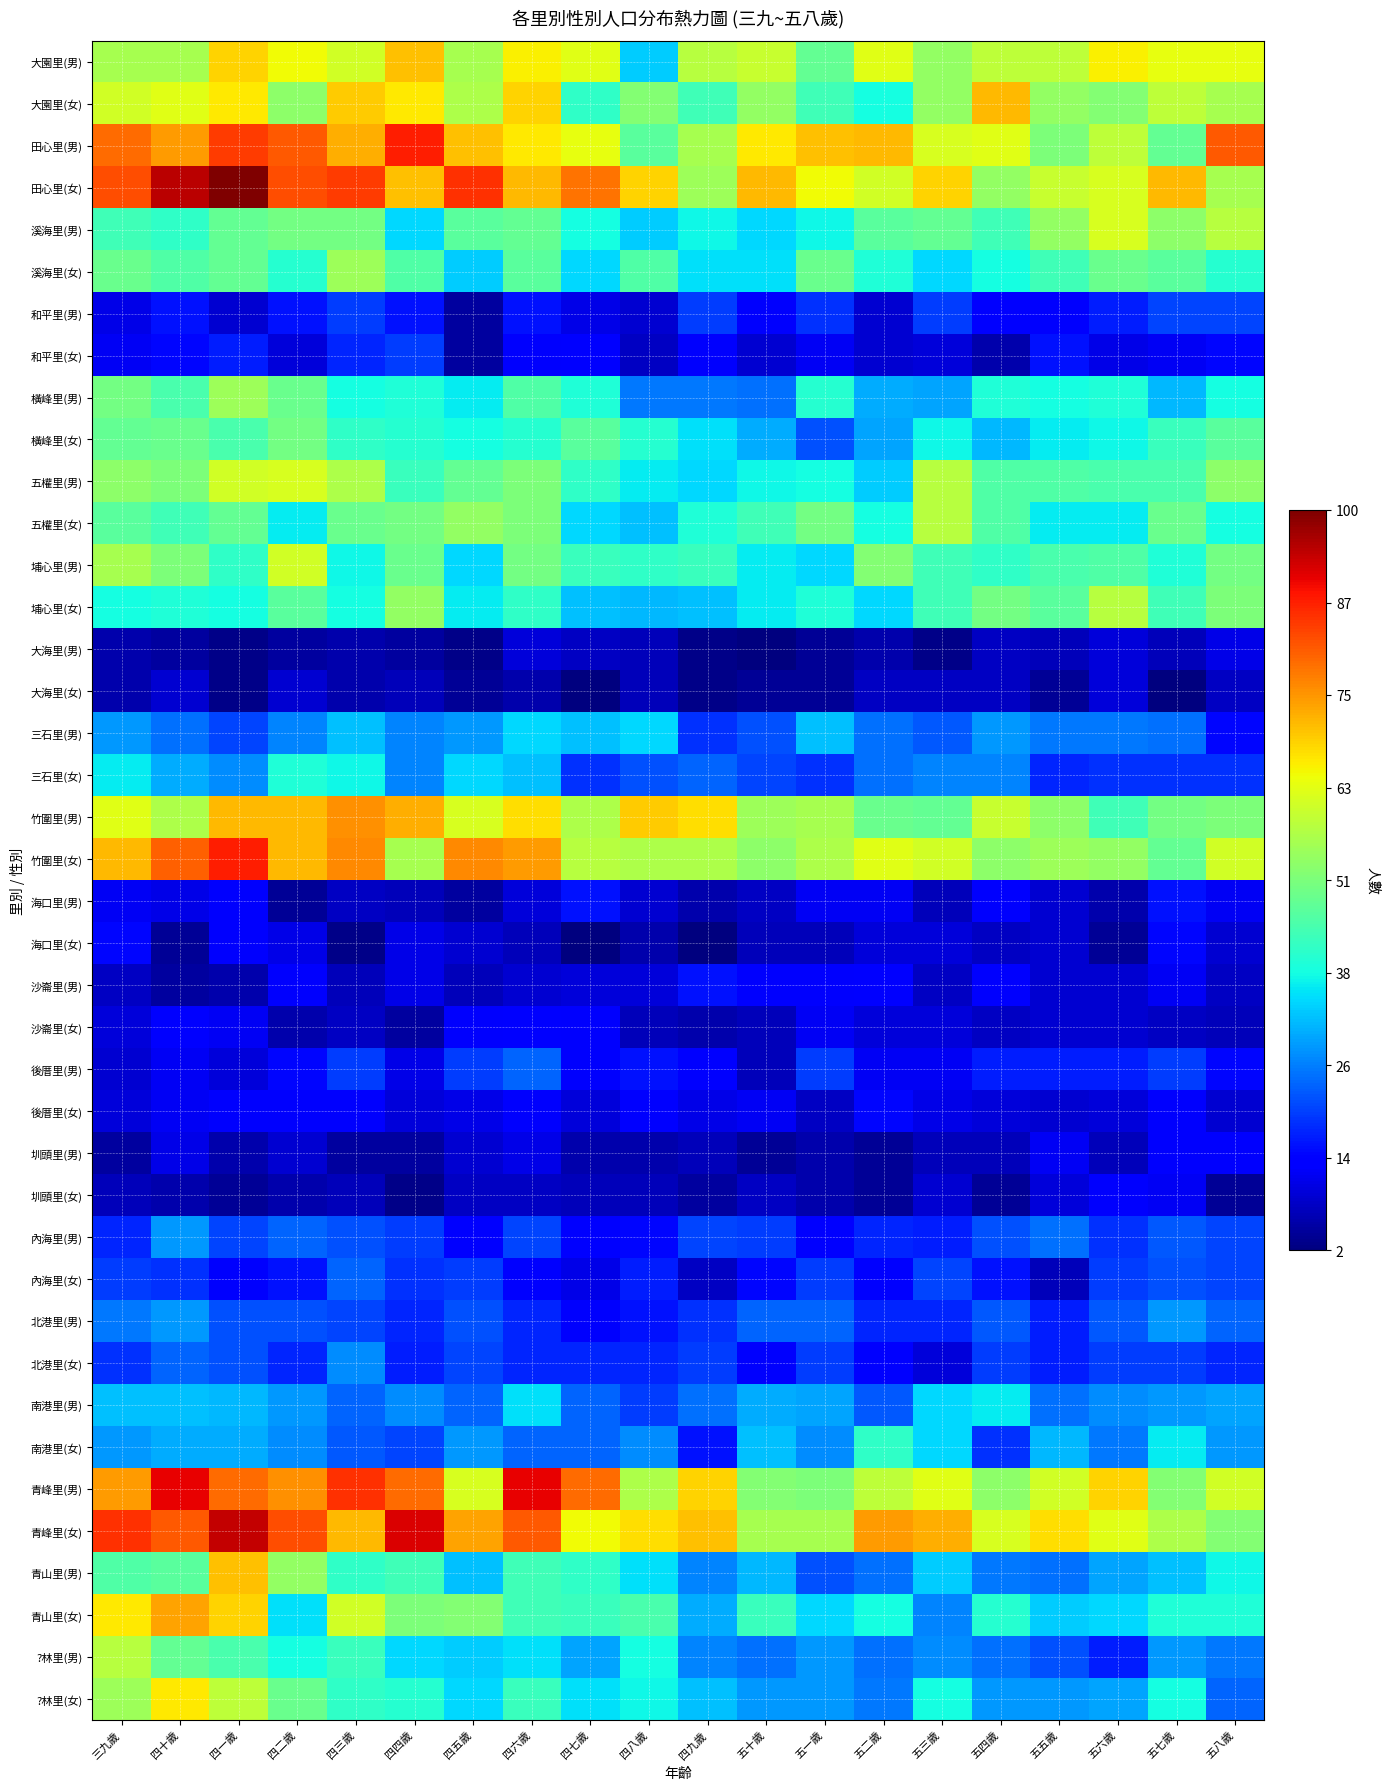

What is the spread (max minus min) of values at 四十歲?

91